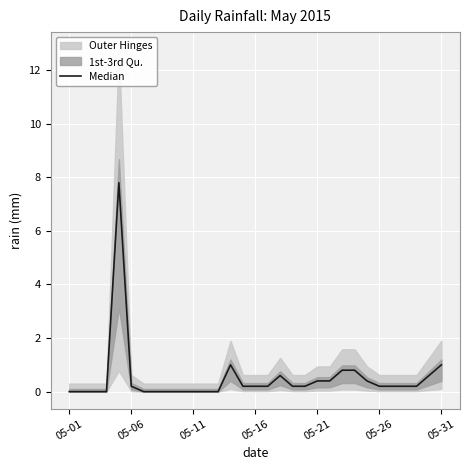

Does the chart display data point markers on the line(s)?

No